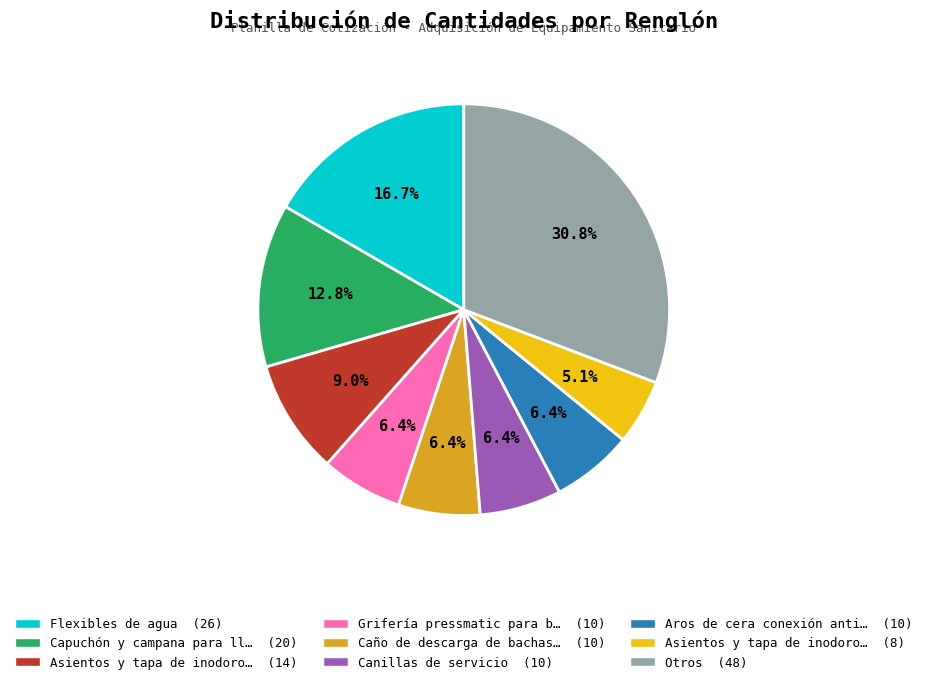

Is there any slice that represents more than half of the pie?

No